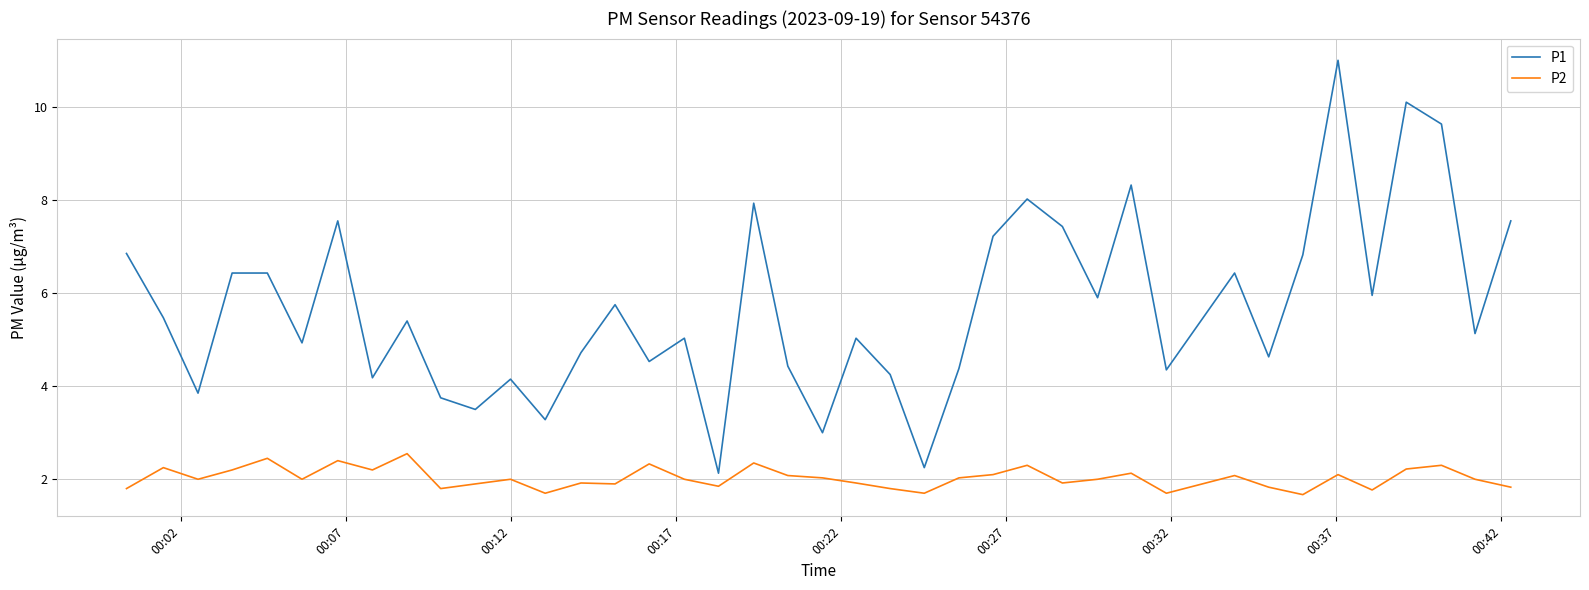

List the series in order of their overall mean, highest first.

P1, P2